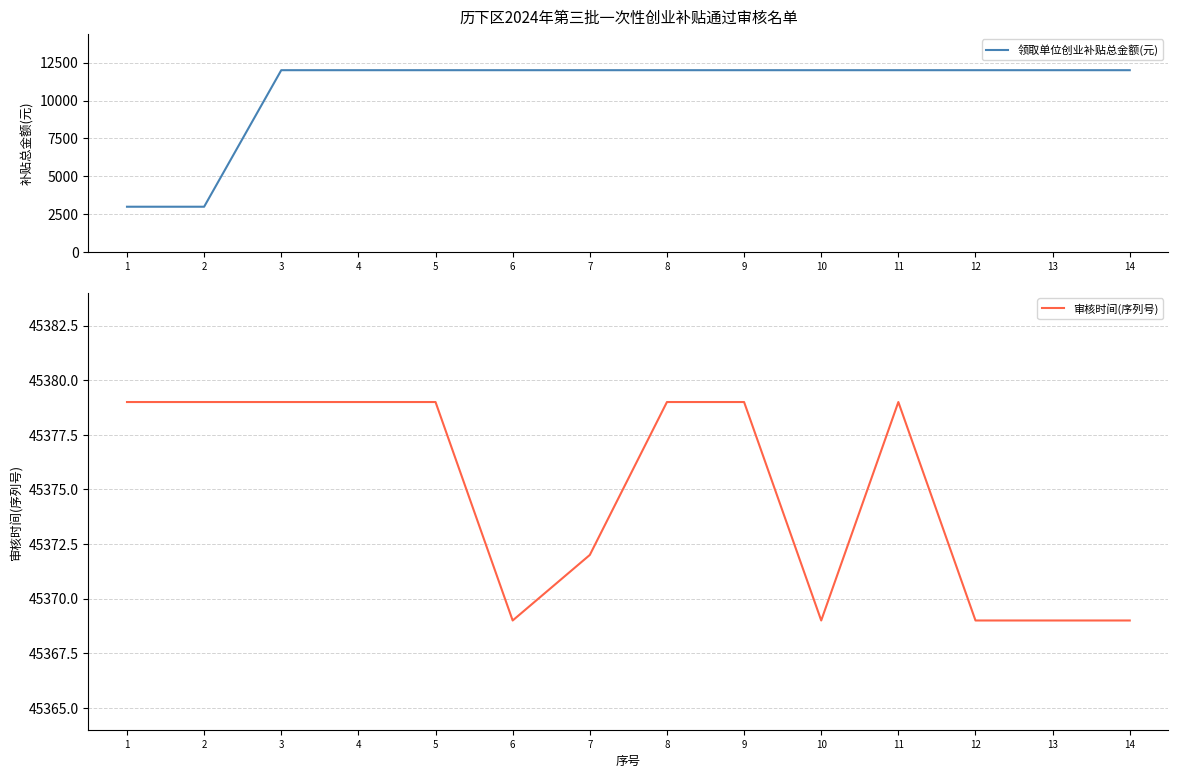

True or false: 审核时间(序列号) and 领取单位创业补贴总金额(元) cross at least once.

False